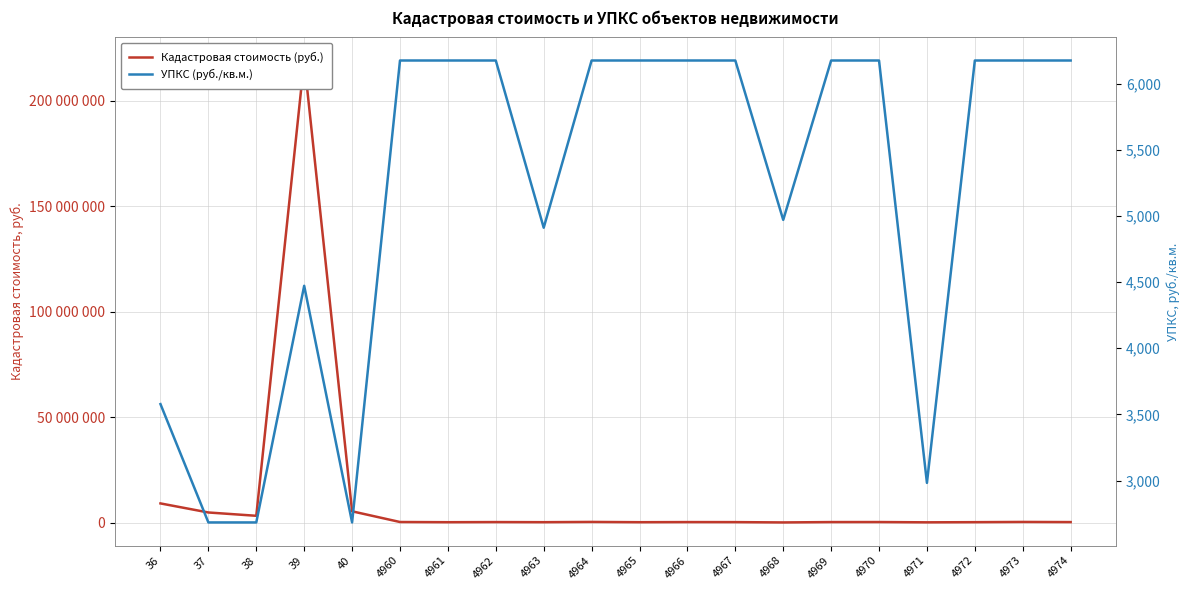

The value of УПКС (руб./кв.м.) at 4967 is 8305.9. True or false?

False